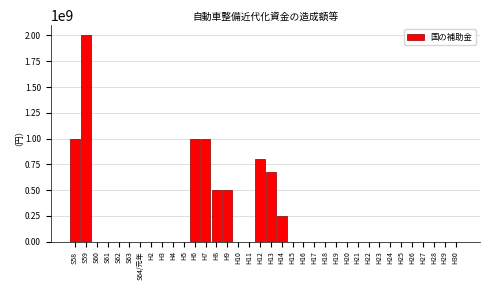

What is the sum of all values?

7730000000